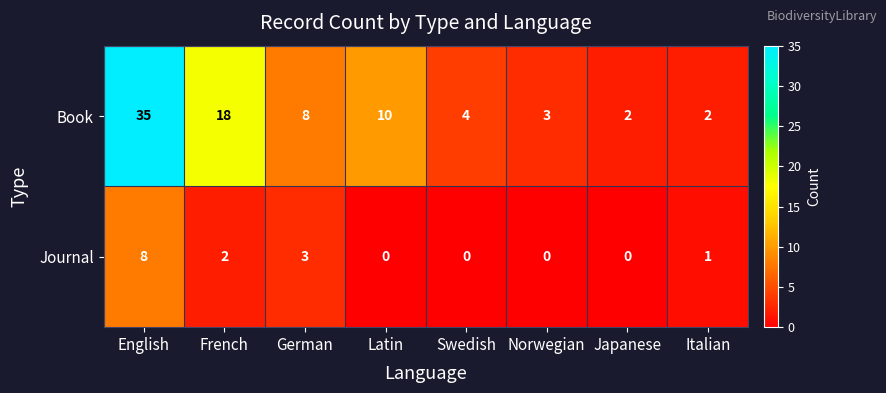

List the series in order of their peak value, highest first.

Book, Journal